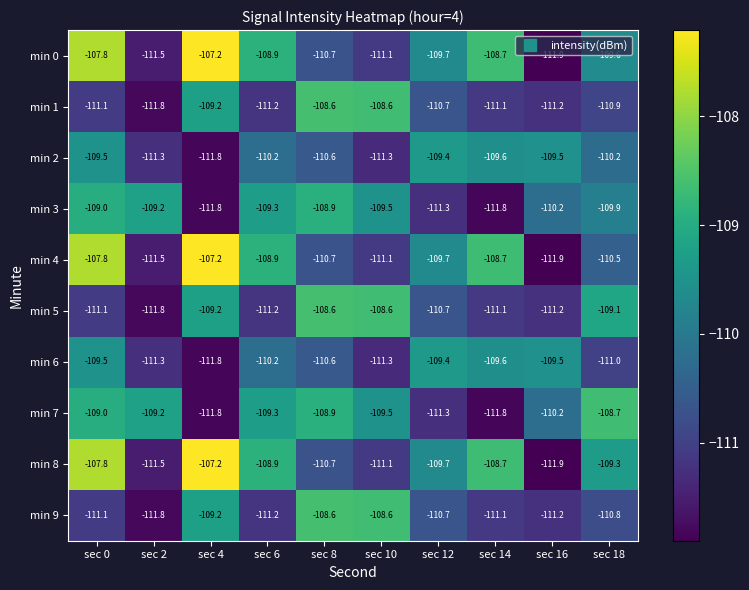

Count the min 6 values in the range -111 to -109.

7